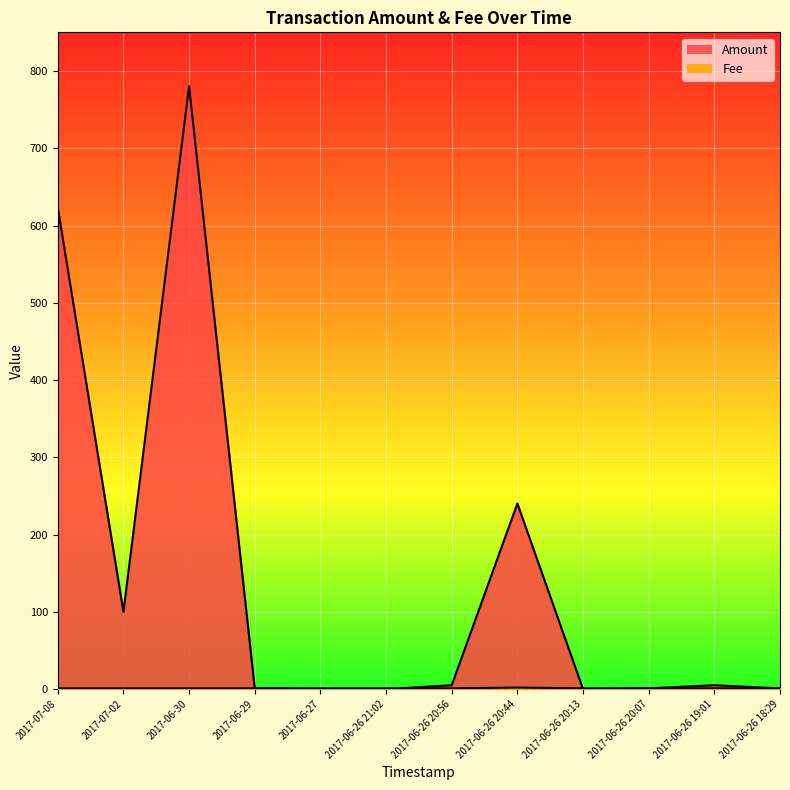

How many data points in Amount are less than 5?

6